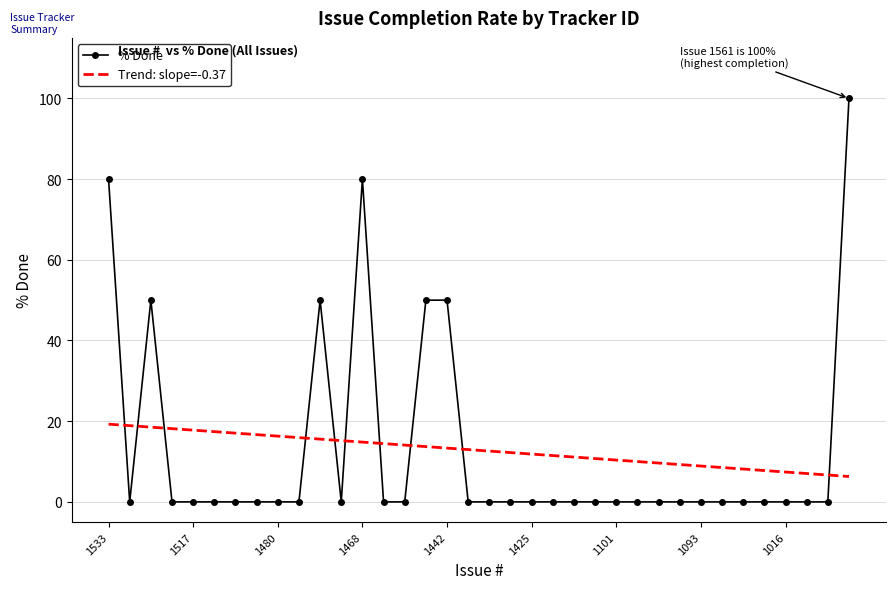

What is the difference between the maximum and minimum values in the % Done series?

100.0